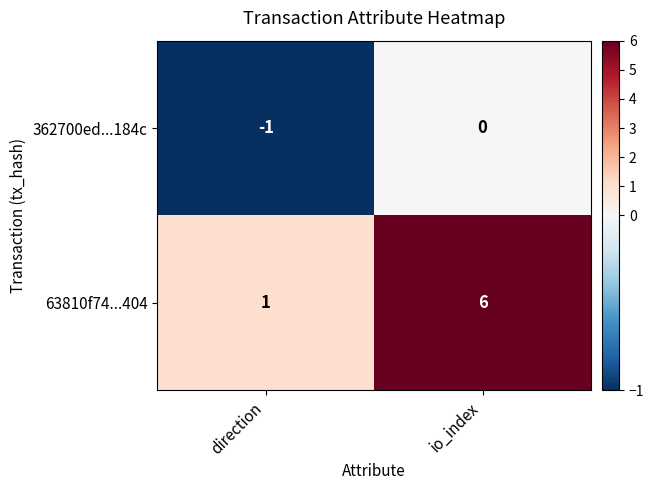

What is the total value across all series at io_index?

6